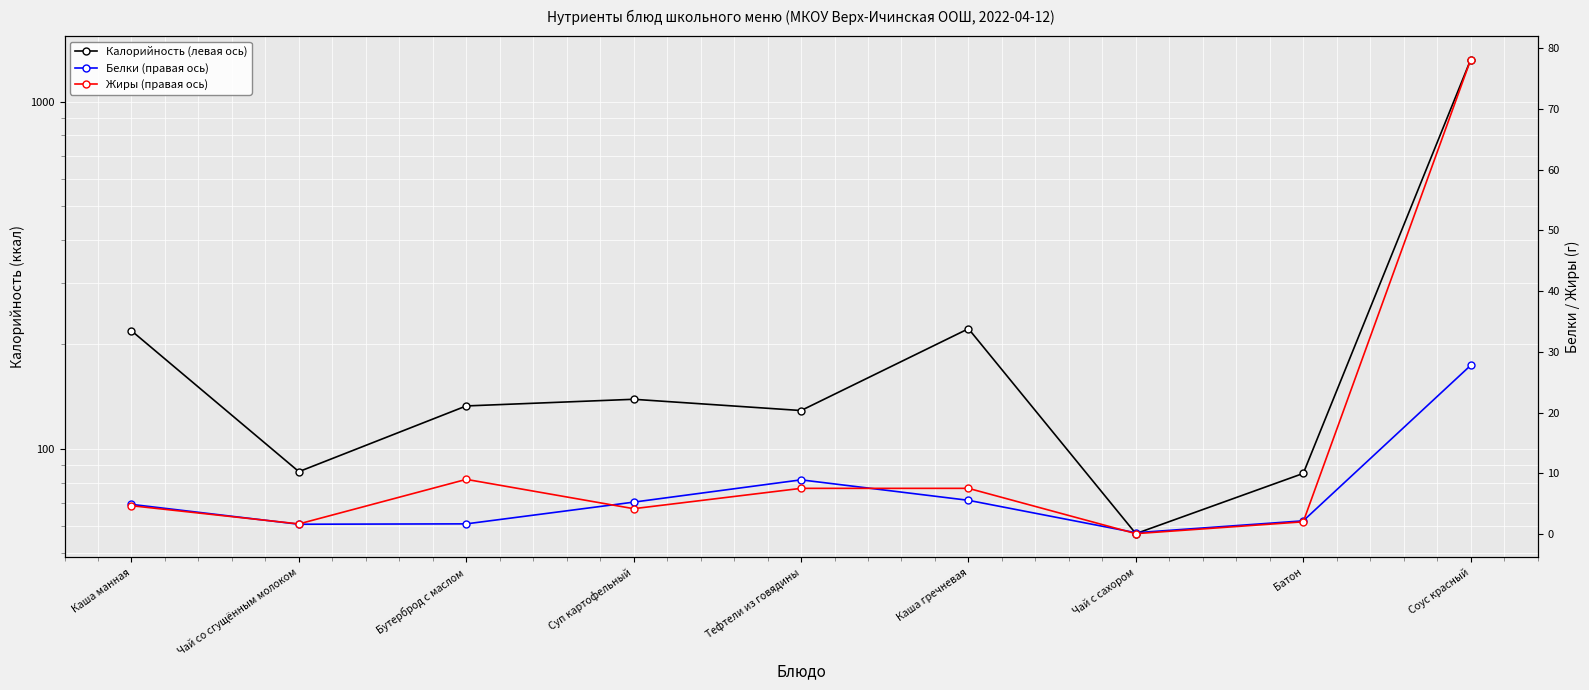

How many lines are shown in the chart?

3